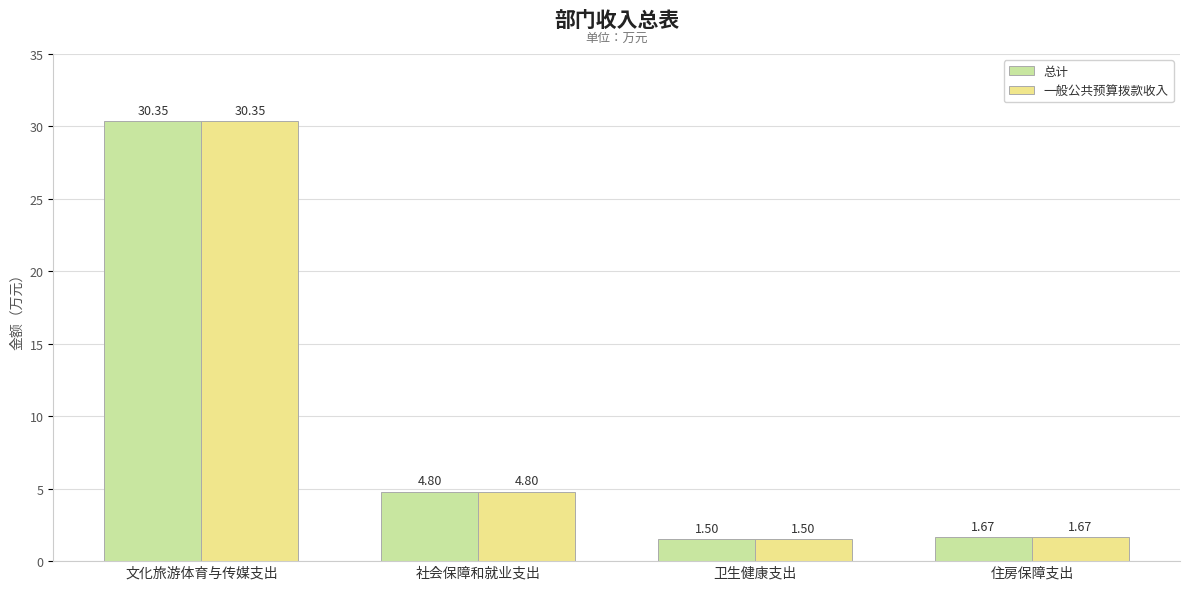

What is the sum of all 总计 values?

38.3